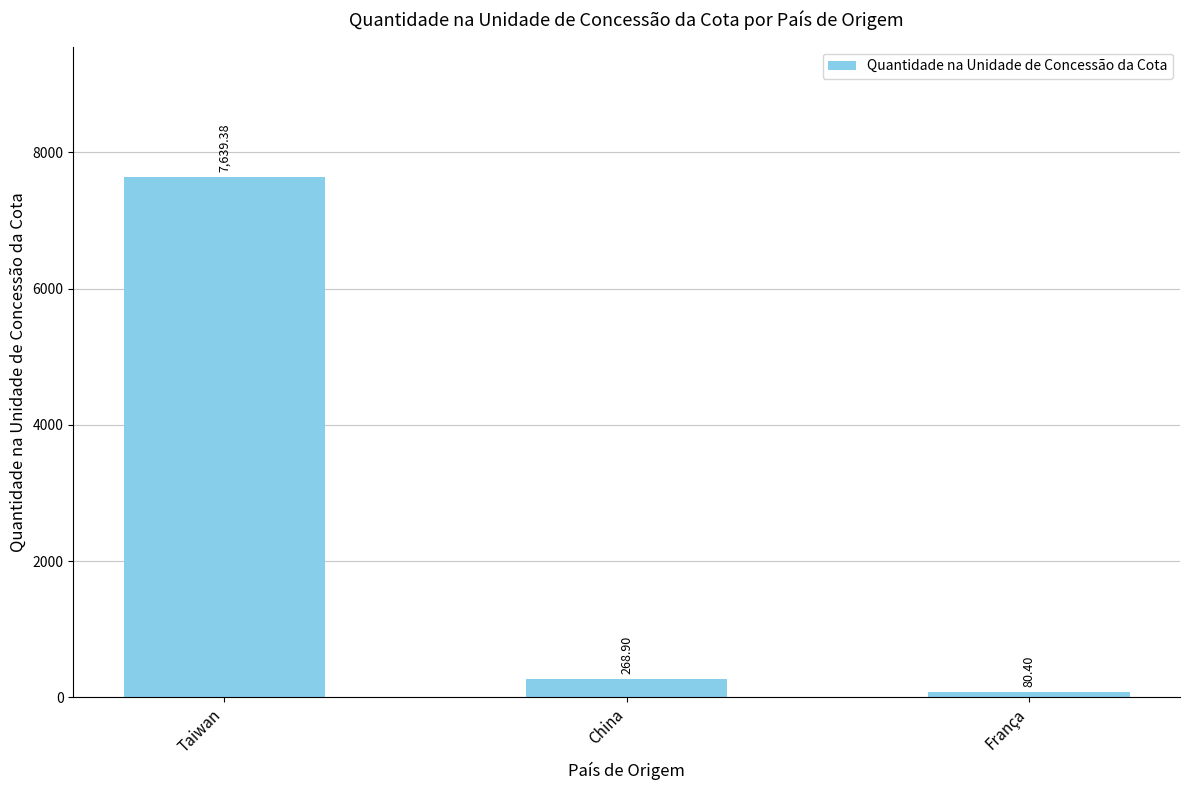

Which category has the highest value across all series?

Taiwan